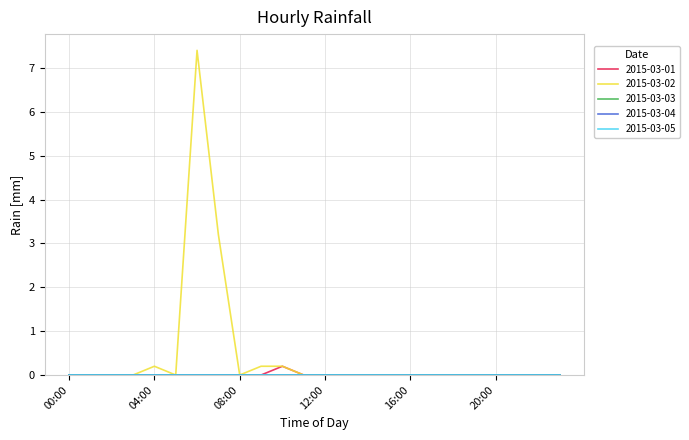

List the series in order of their peak value, lowest first.

2015-03-03, 2015-03-04, 2015-03-05, 2015-03-01, 2015-03-02